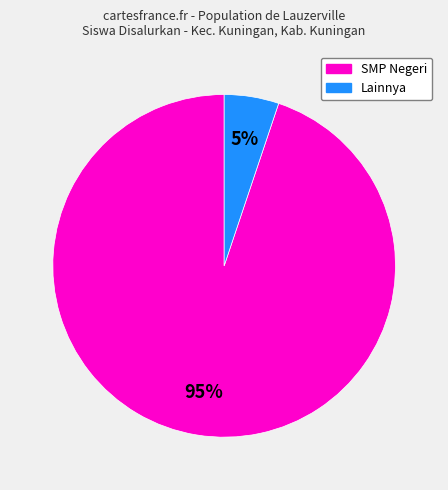

Is there a majority slice in this chart?

Yes